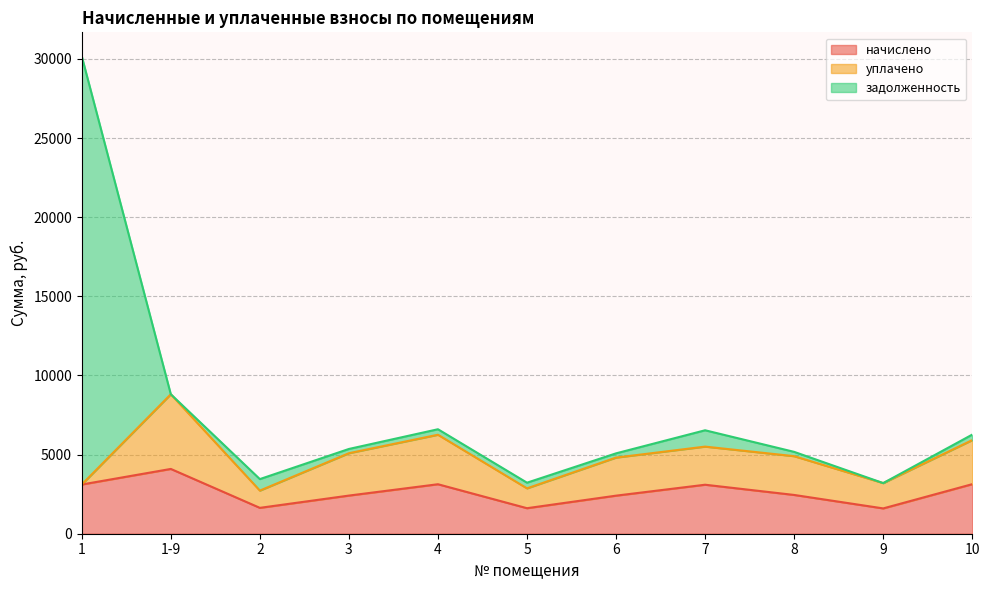

How many series are shown in this chart?

3